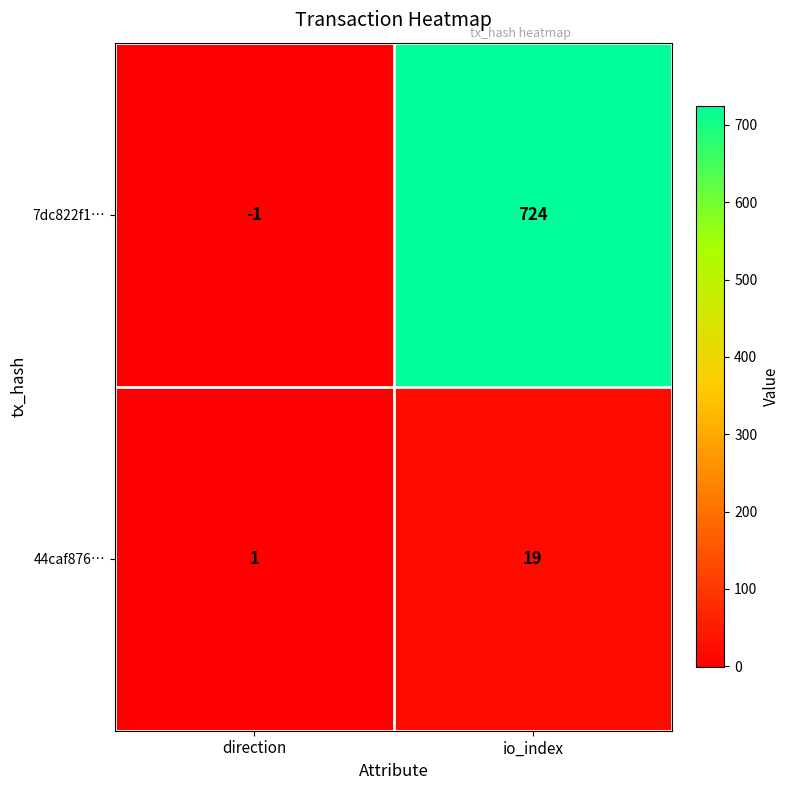

Is it true that 44caf876… equals 19 at io_index?

True